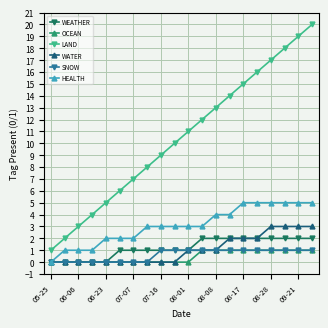

What is the greatest value displayed?

20